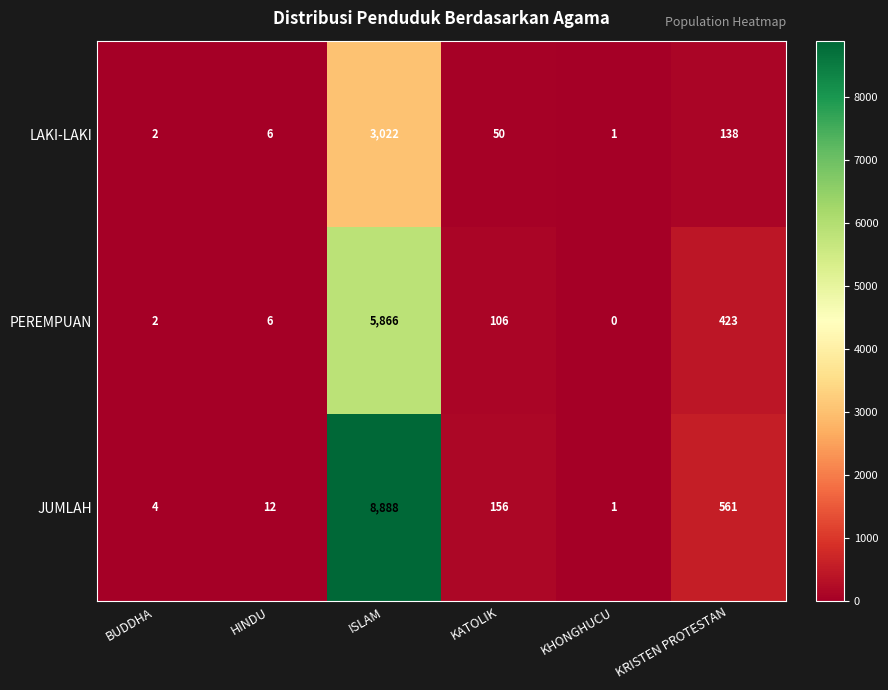

Which category has the highest value across all series?

ISLAM